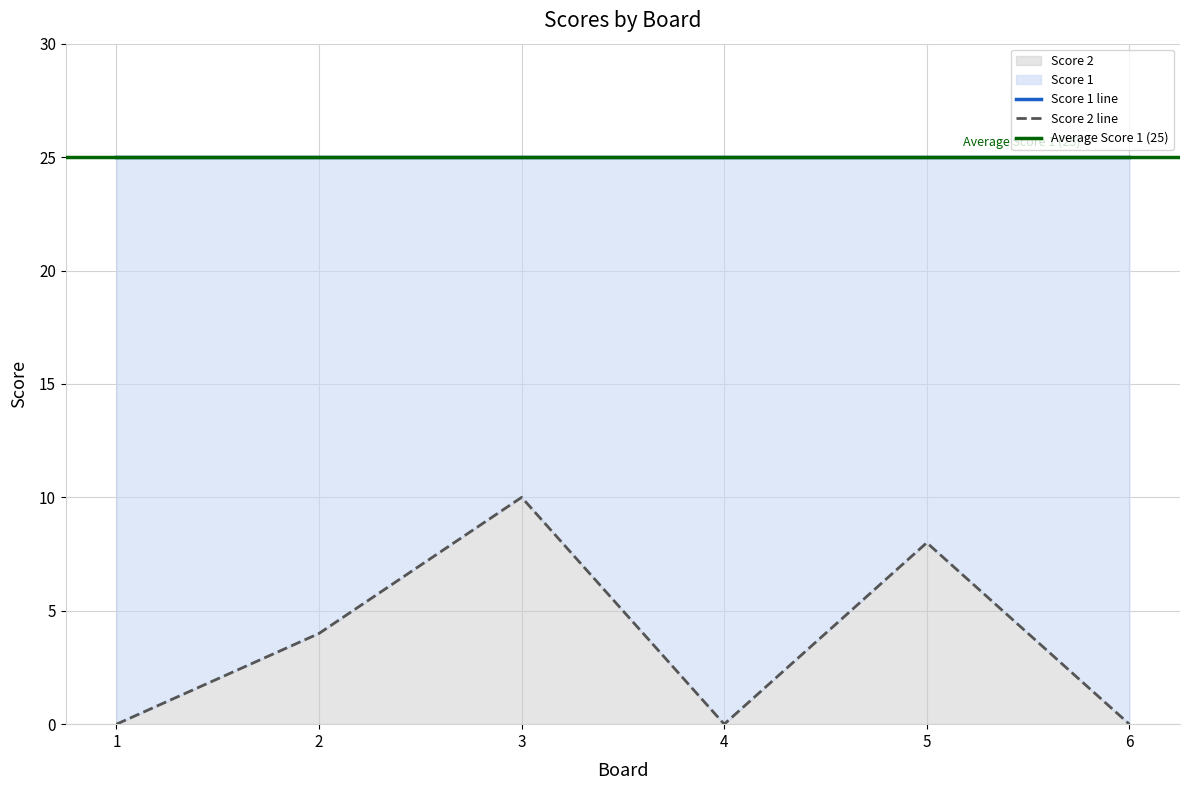

Reading right to left, extract all data points from this chart.

6=0	5=8	4=0	3=10	2=4	1=0